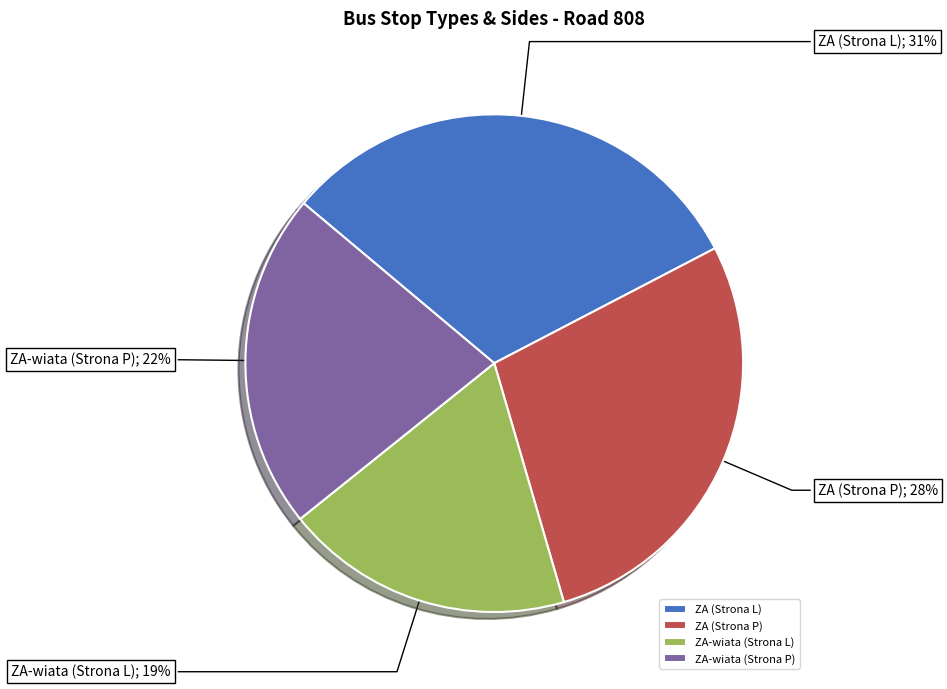

Which slice is the smallest?

ZA-wiata (Strona L)